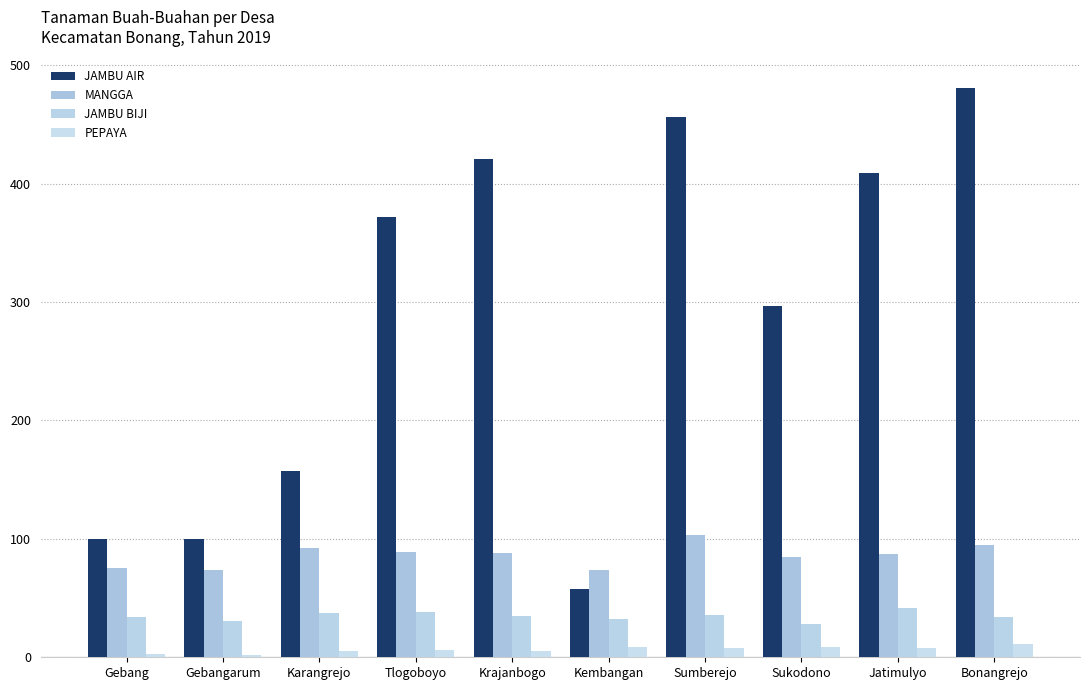

The JAMBU AIR series shows 58 at Kembangan. True or false?

True